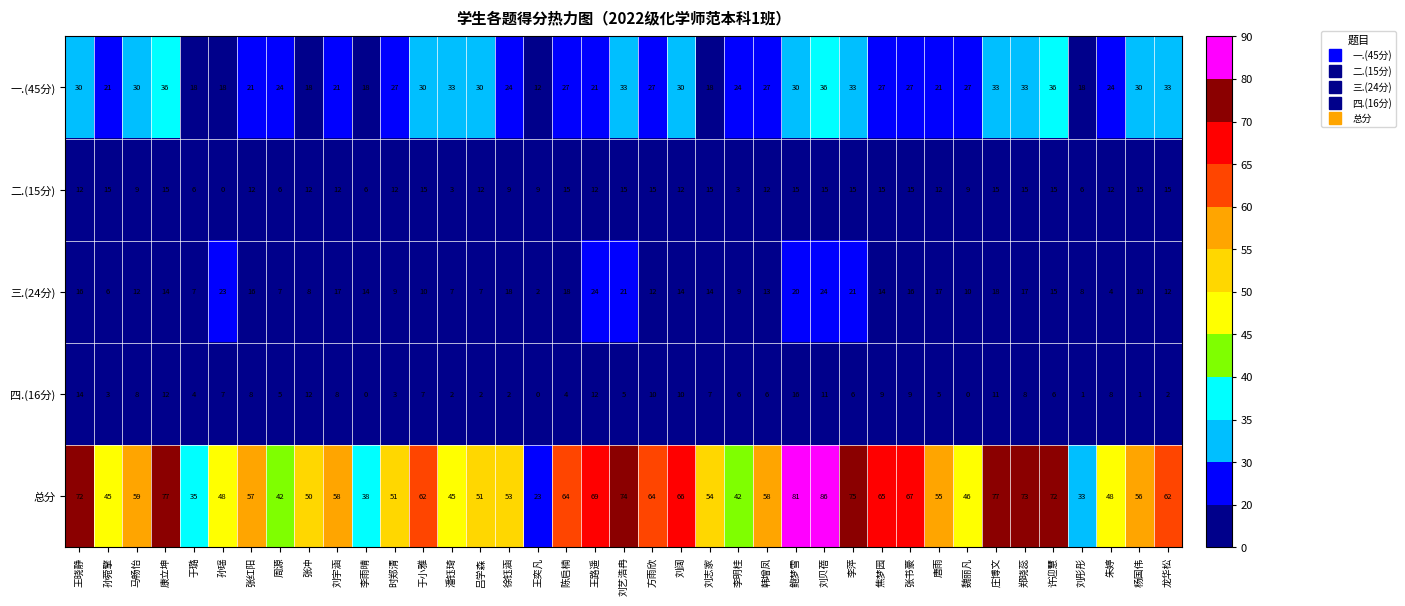

The 四.(16分) series shows 10 at 魏丽凡. True or false?

False